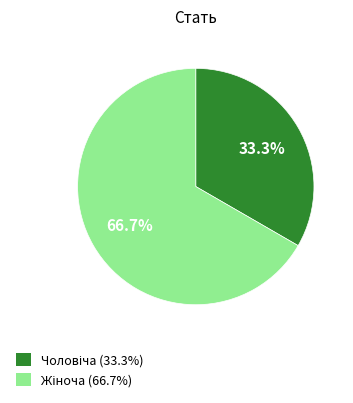

Does any single category account for the majority?

Yes